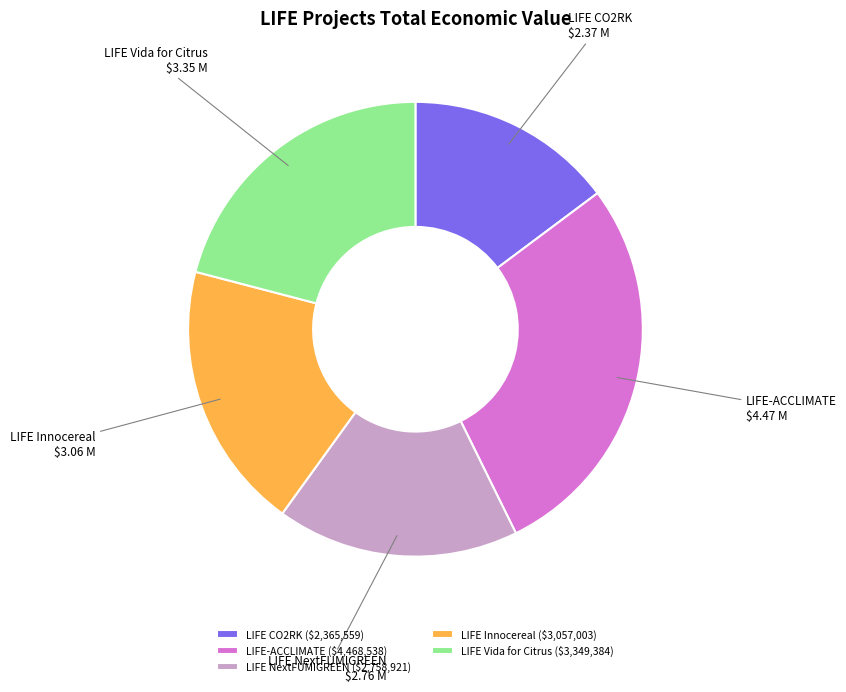

Approximately how many times larger is the value at LIFE Vida for Citrus compared to LIFE CO2RK?

1.4